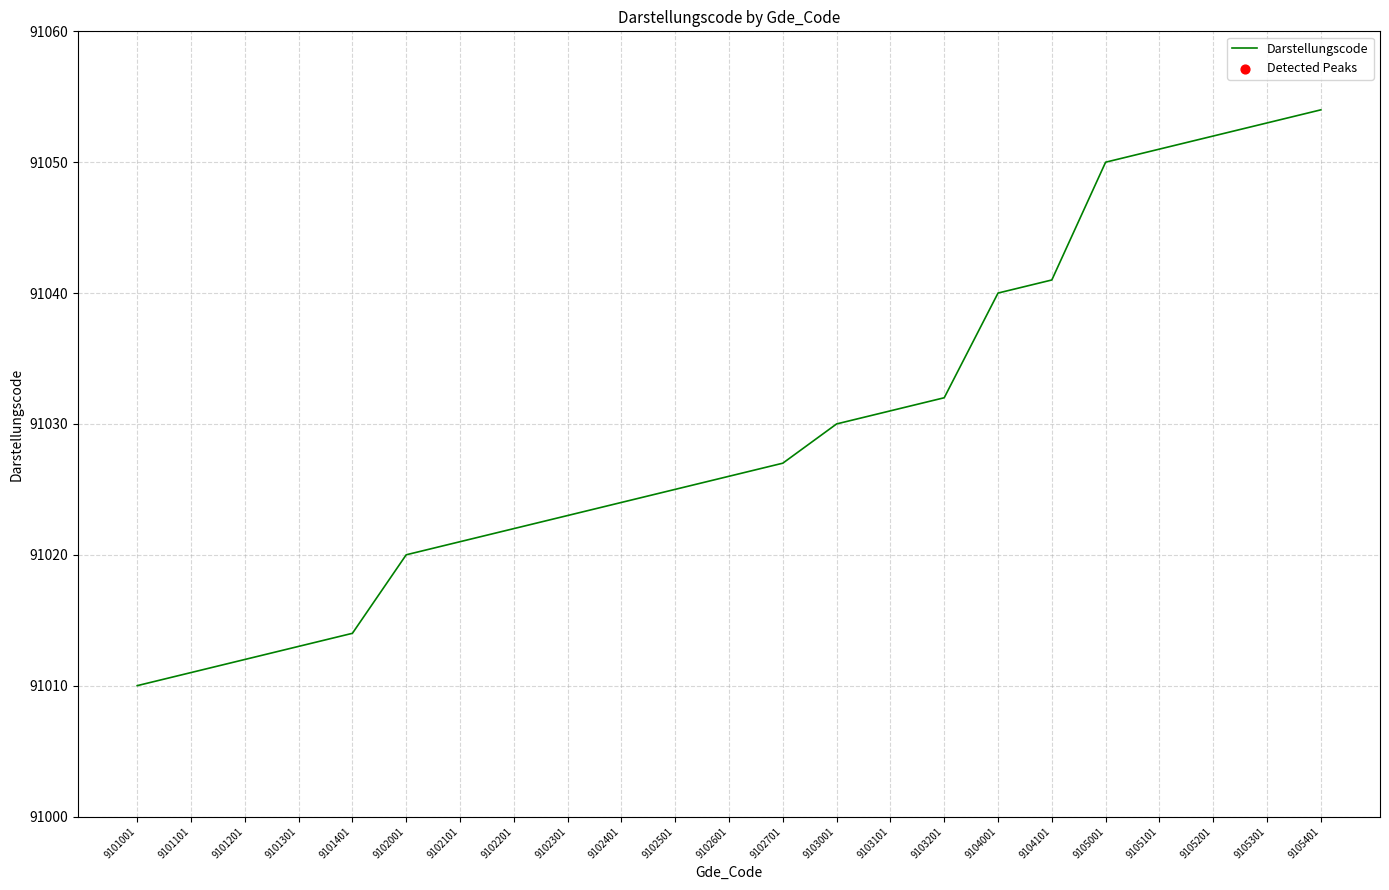

Between 9101301 and 9103101, which is larger?

9103101